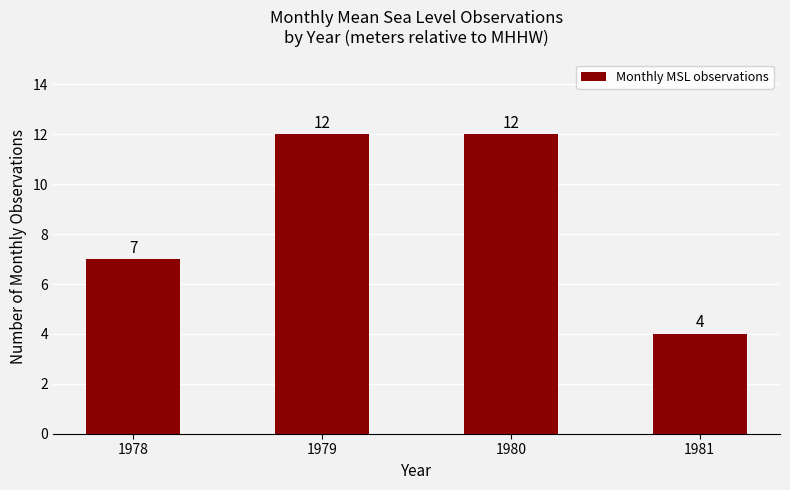

How many bars are there in total?

4